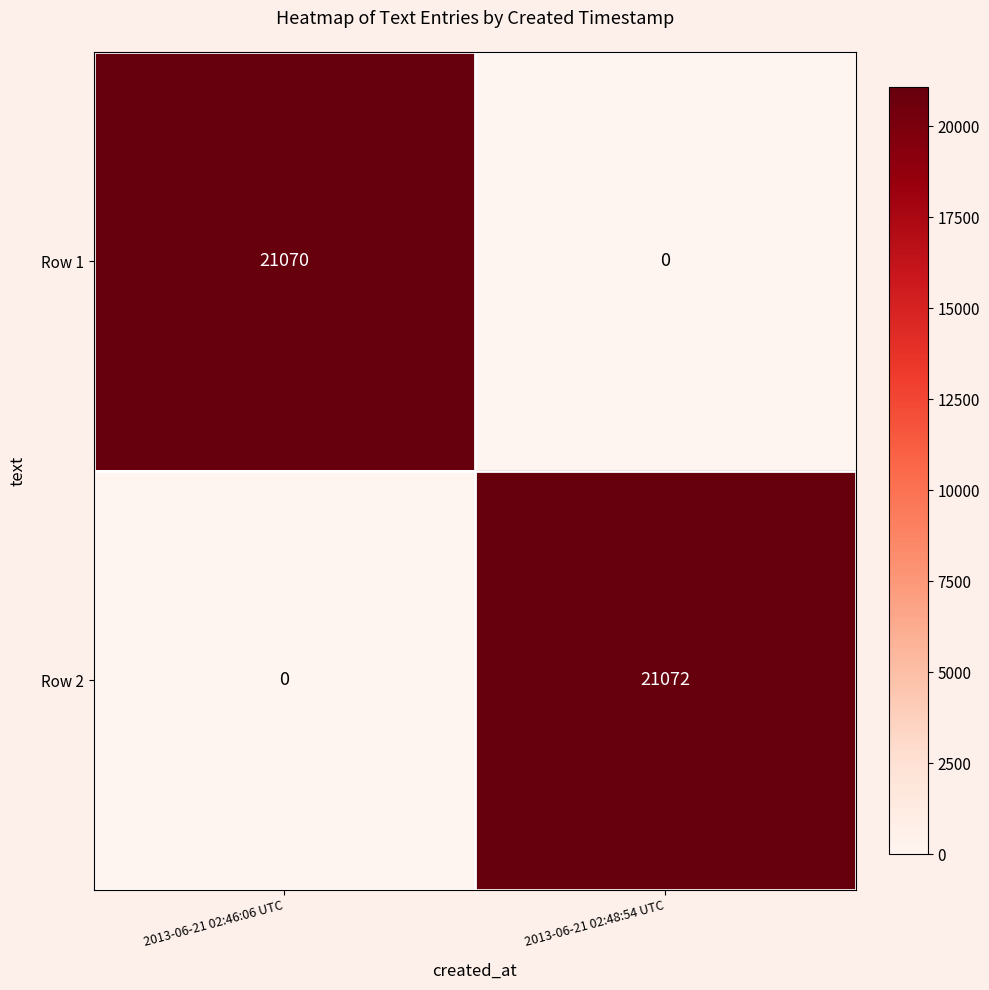

At how many categories does at least one series exceed 1284?

2